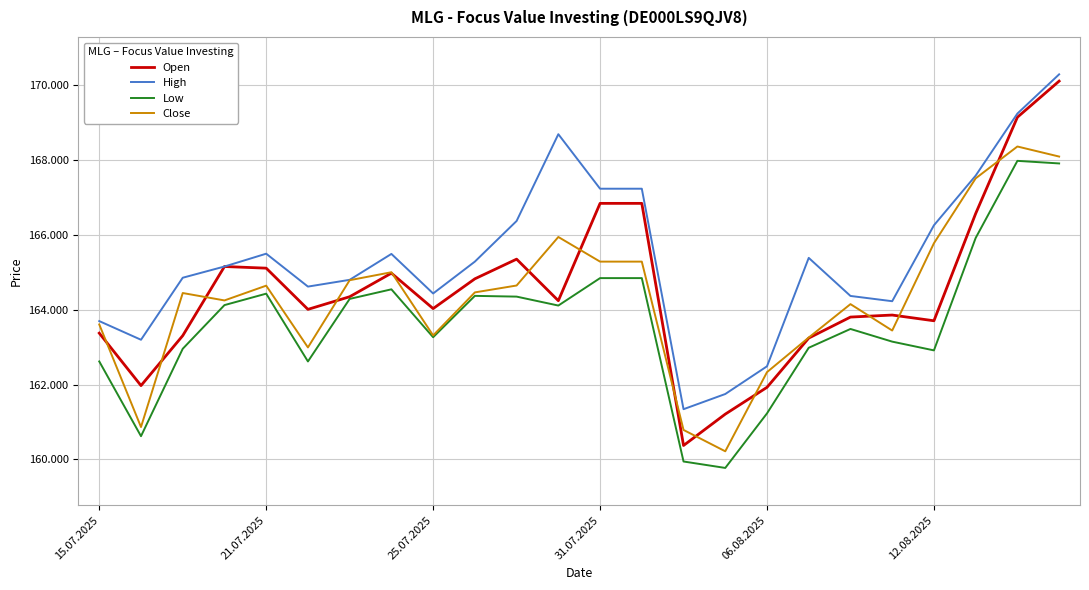

What is the sum of all Open values?

3948370